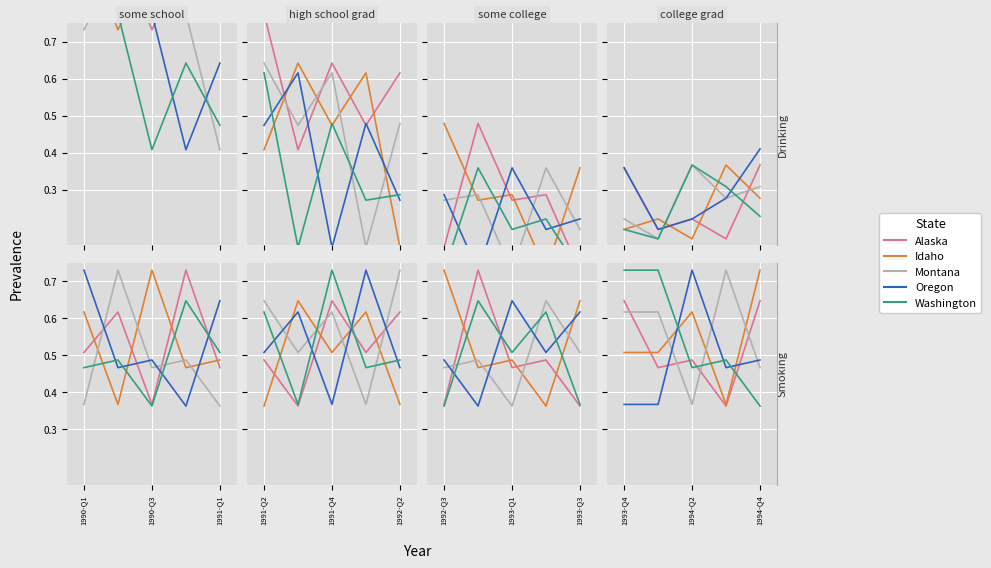

What is the lowest value of the Idaho series?

0.4